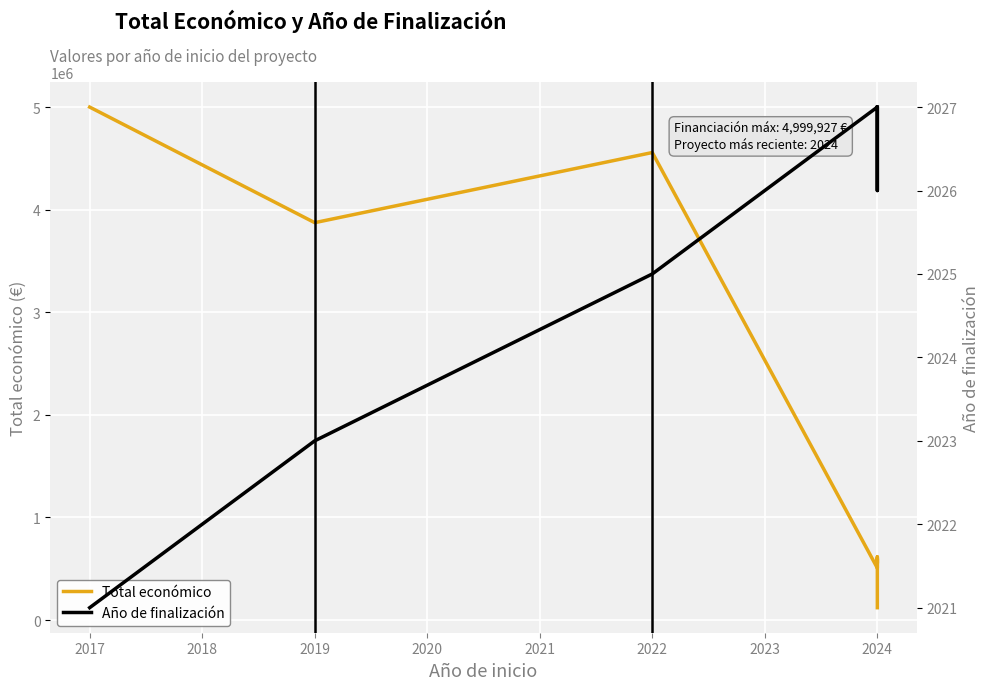

List the series in order of their overall mean, highest first.

Total económico, Año de finalización